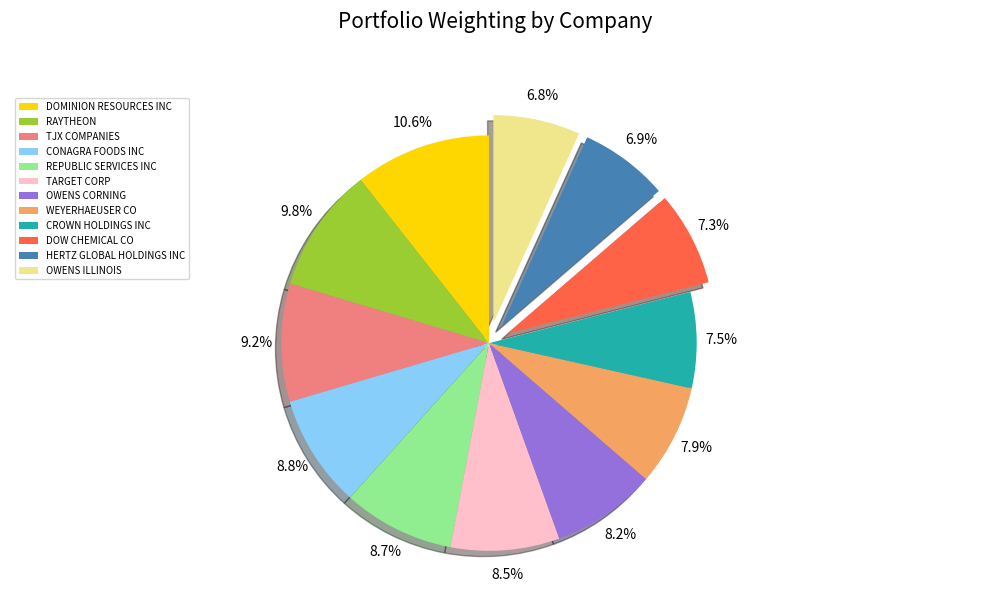

What is the largest slice in the pie chart?

DOMINION RESOURCES INC